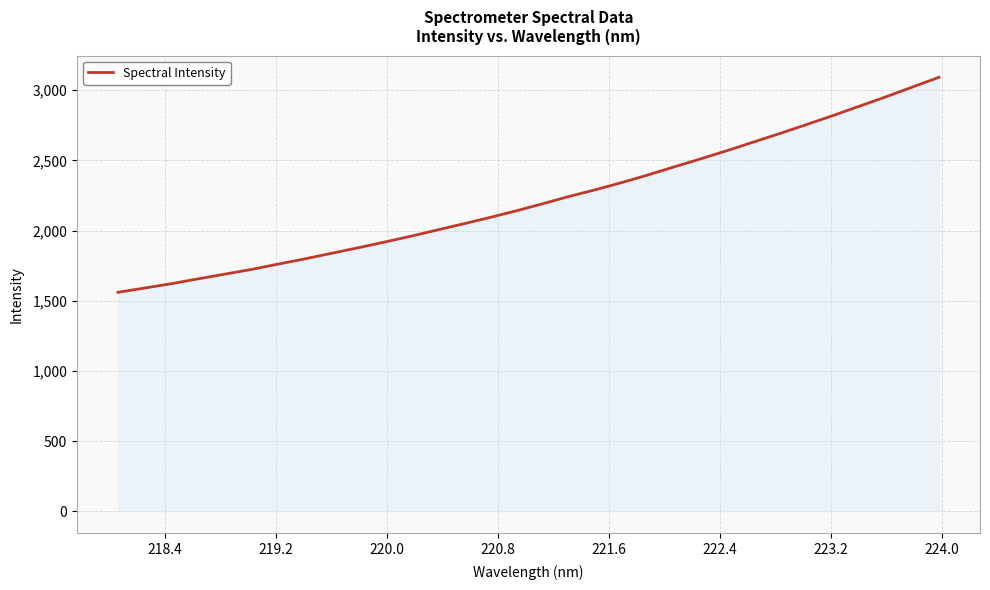

Count the number of values greater than 2189.

16